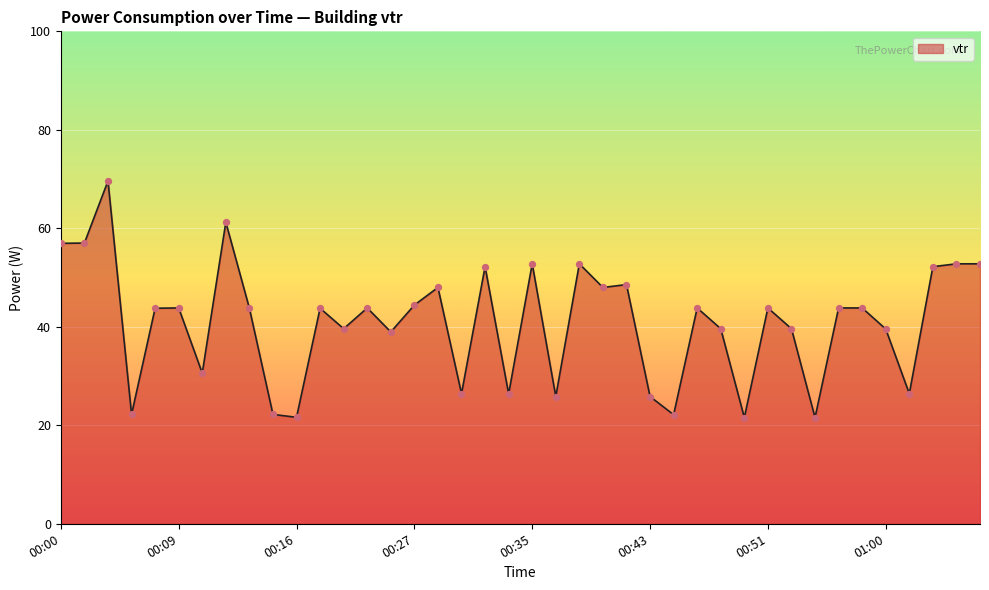

What is the greatest value displayed?

69.6